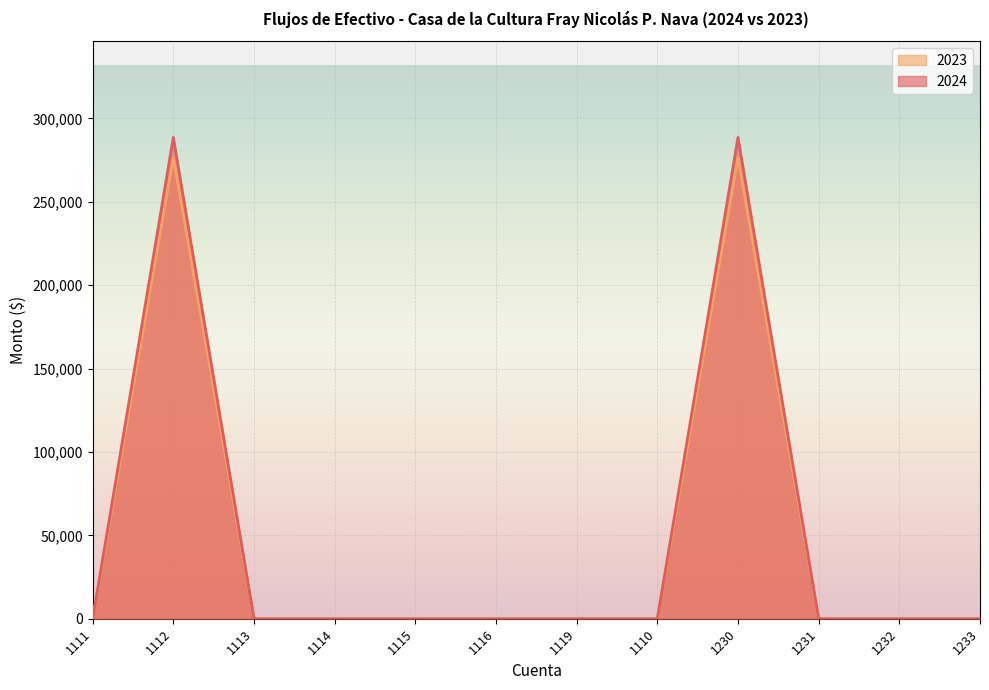

Which series has the largest range (max minus min)?

2024